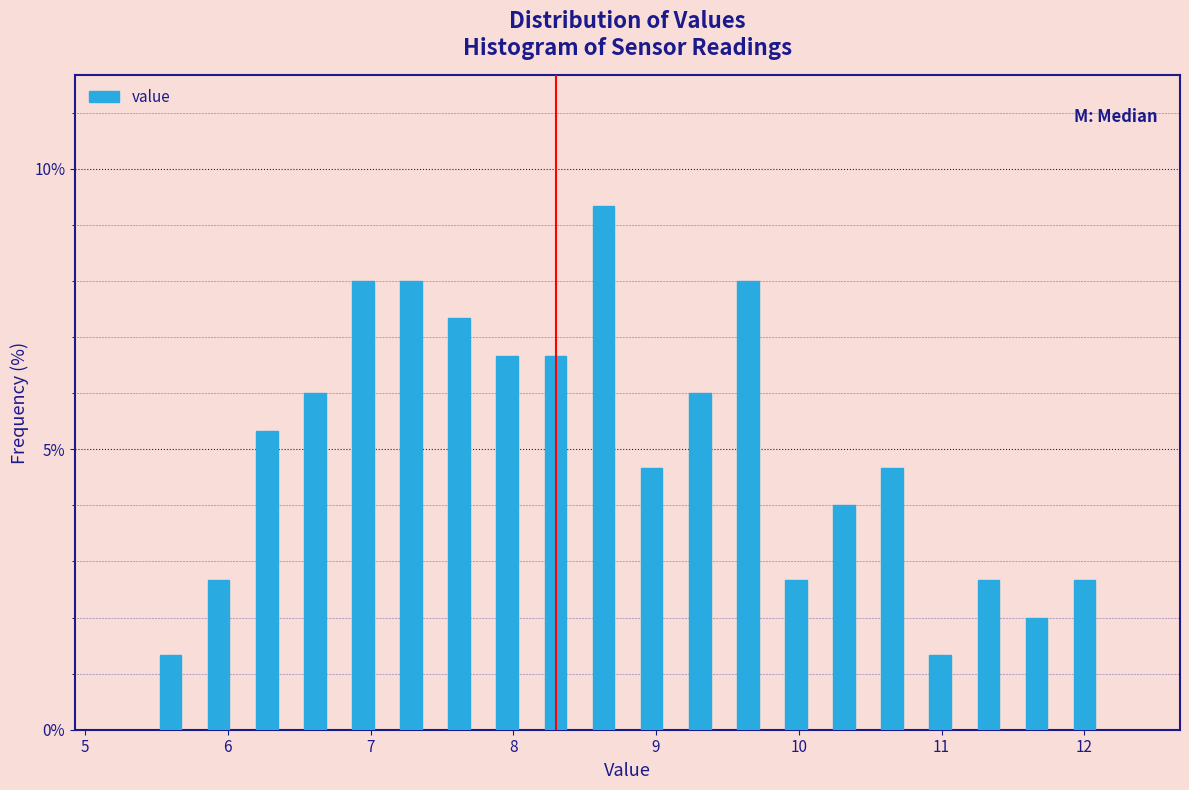

Read against the x-axis, roughly where is the centre of the tallest bar?

8.6